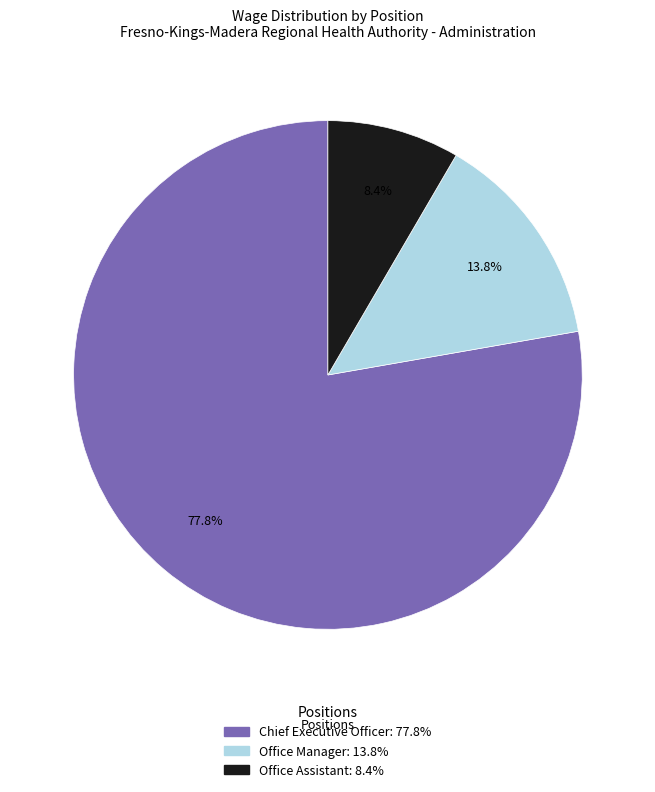

What percentage is the Chief Executive Officer slice, to the nearest percent?

78%